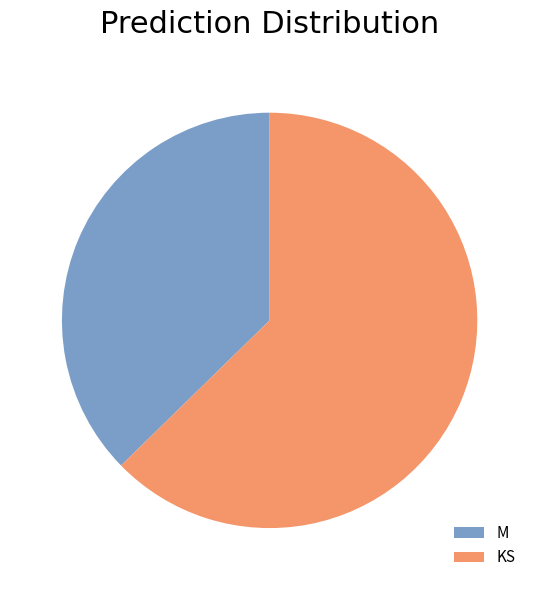

The KS slice represents 51% of the pie. True or false?

False